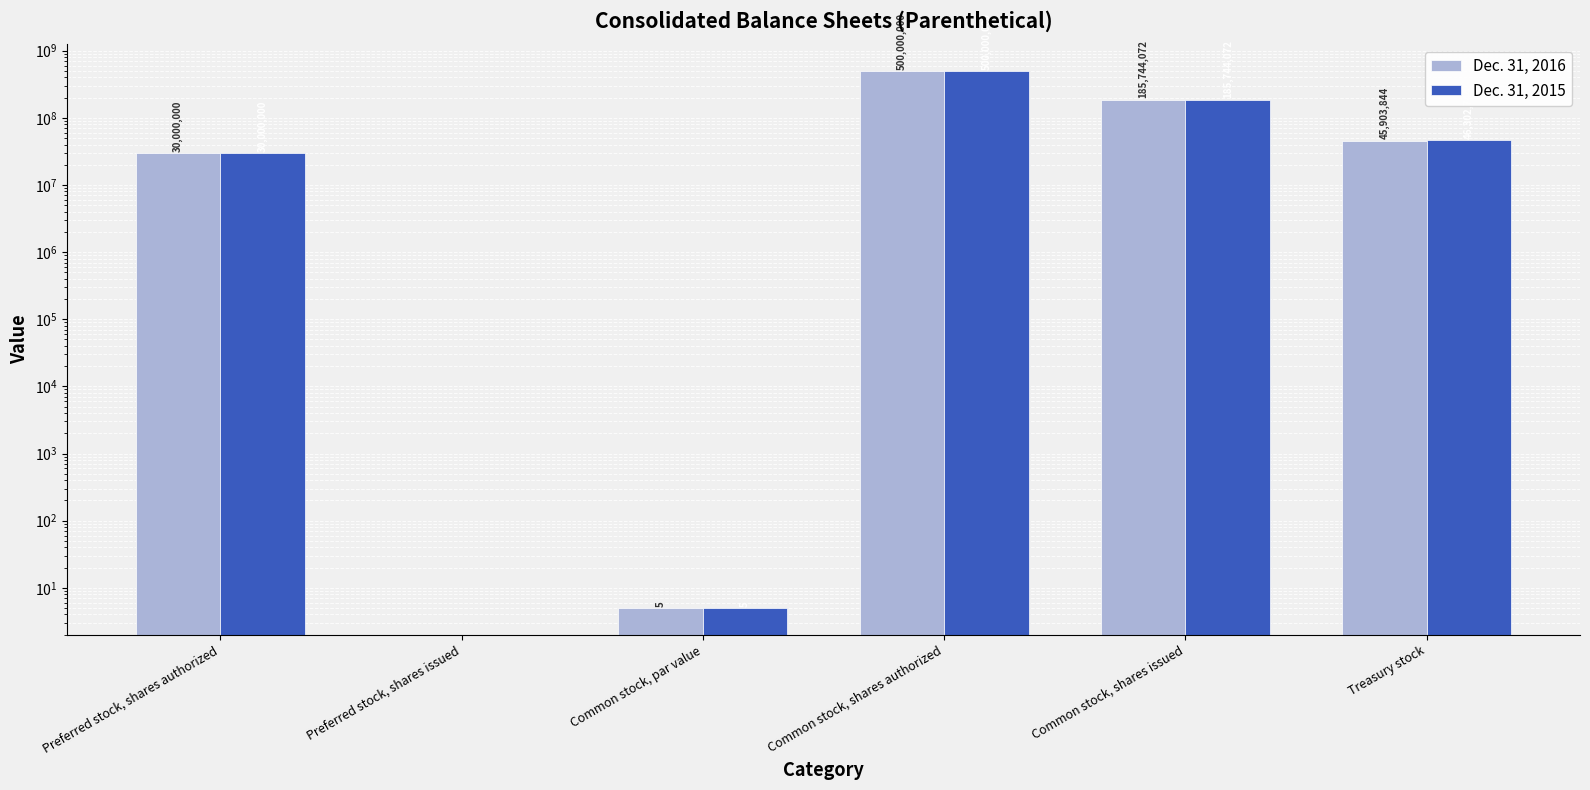

What are all the series names shown in the legend?

Dec. 31, 2016, Dec. 31, 2015